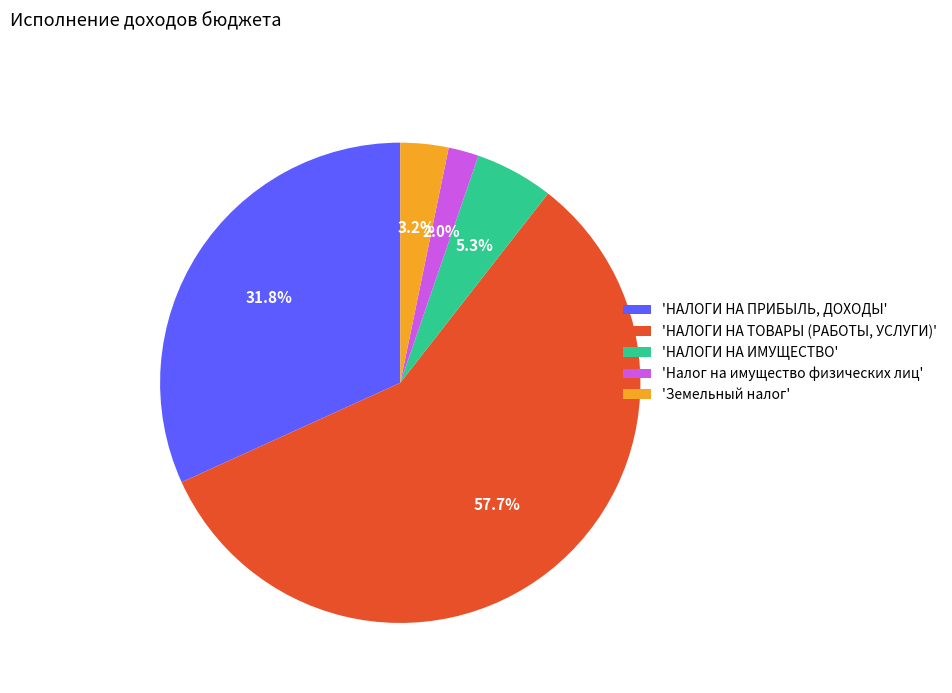

What is the total percentage of 'НАЛОГИ НА ПРИБЫЛЬ, ДОХОДЫ' and 'Налог на имущество физических лиц'?

33.8%